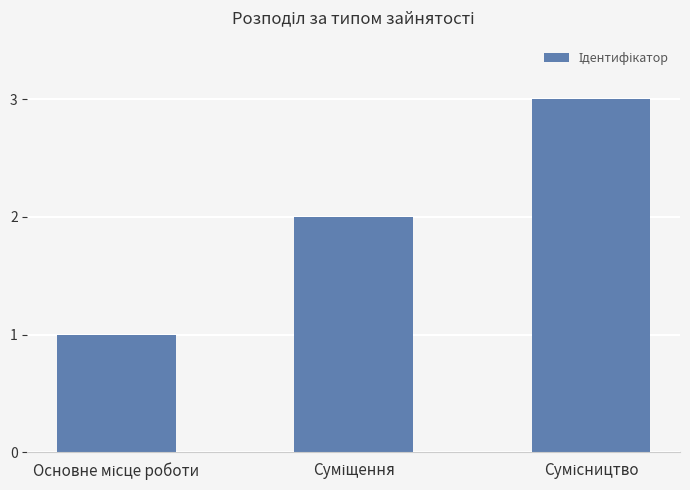

What is the greatest value displayed?

3